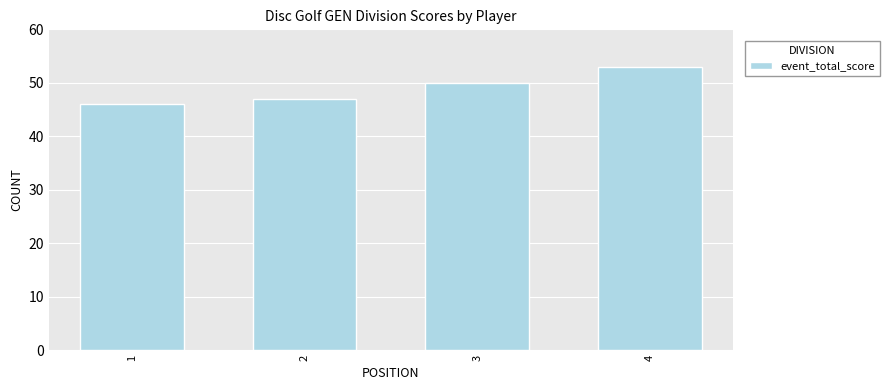

At which category does the chart reach its minimum across all series?

1